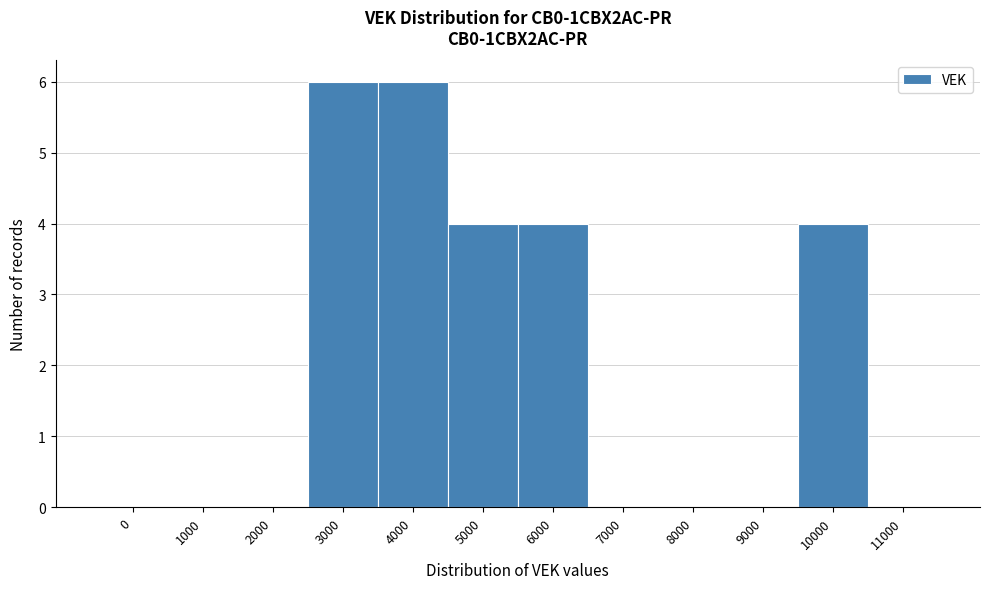

Reading left to right, transcribe all the data shown in this chart.

0=0	1000=0	2000=0	3000=6	4000=6	5000=4	6000=4	7000=0	8000=0	9000=0	10000=4	11000=0